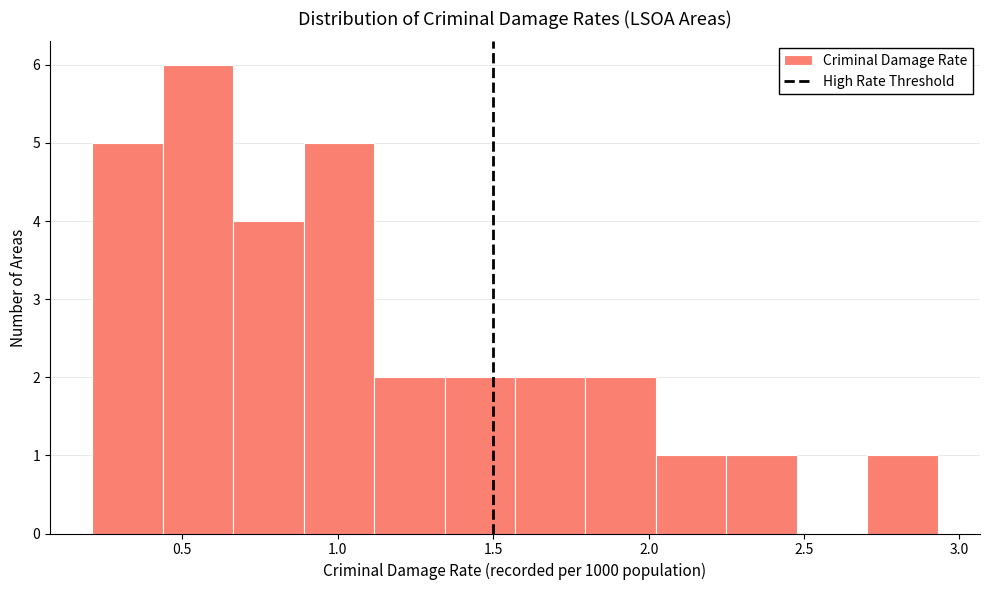

How tall is the bar that spans 1.80 to 2.00 on the x-axis? Neither the bar edges nor the heights are printed on the chart, so give them approximately, as read against the axes.

2